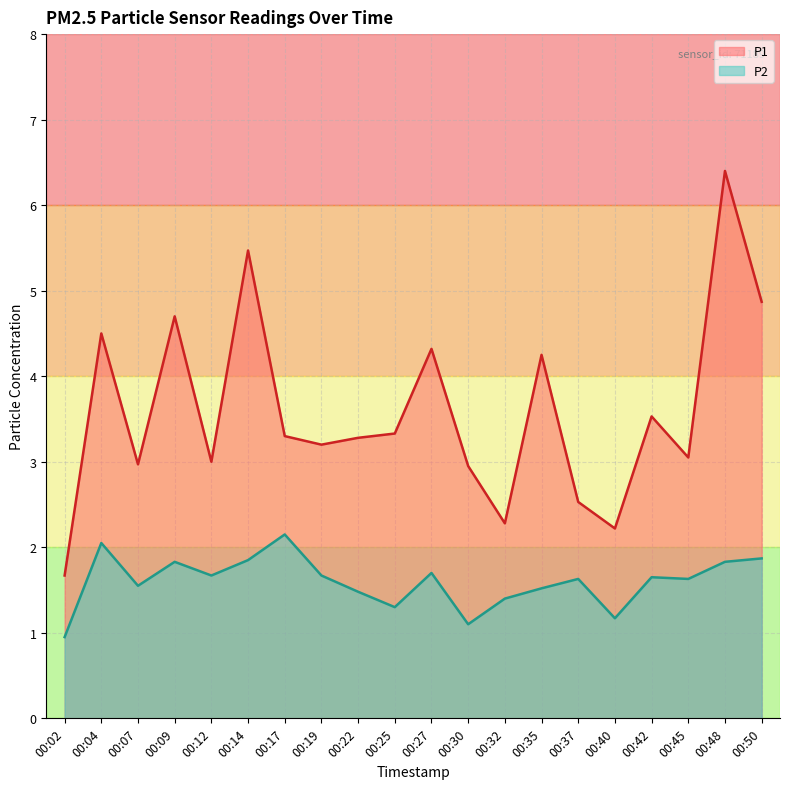

What is the difference between the P2 values at 00:42 and 00:02?

0.7